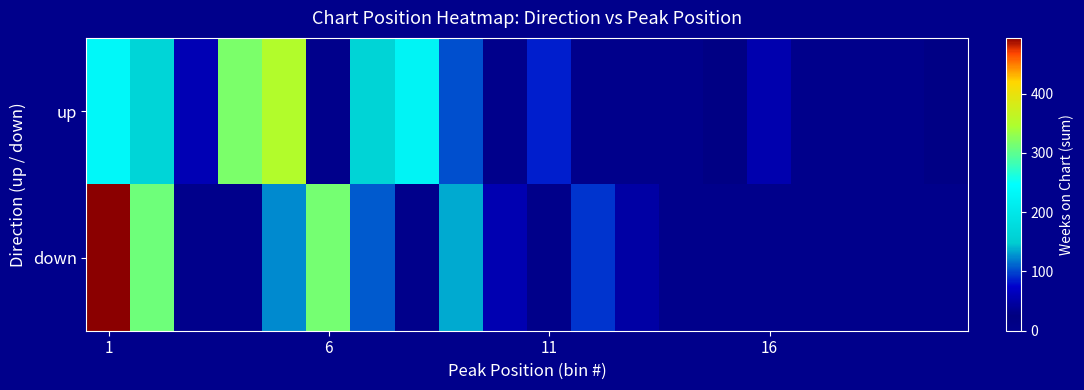

Reading left to right, list all the values displayed in this chart.

up: 234	164	58	318	350	0	161	226	104	0	85	0	0	0	15	55	0	0	0	12
down: 494	310	0	0	124	314	107	0	136	57	3	94	50	0	0	0	0	0	0	0